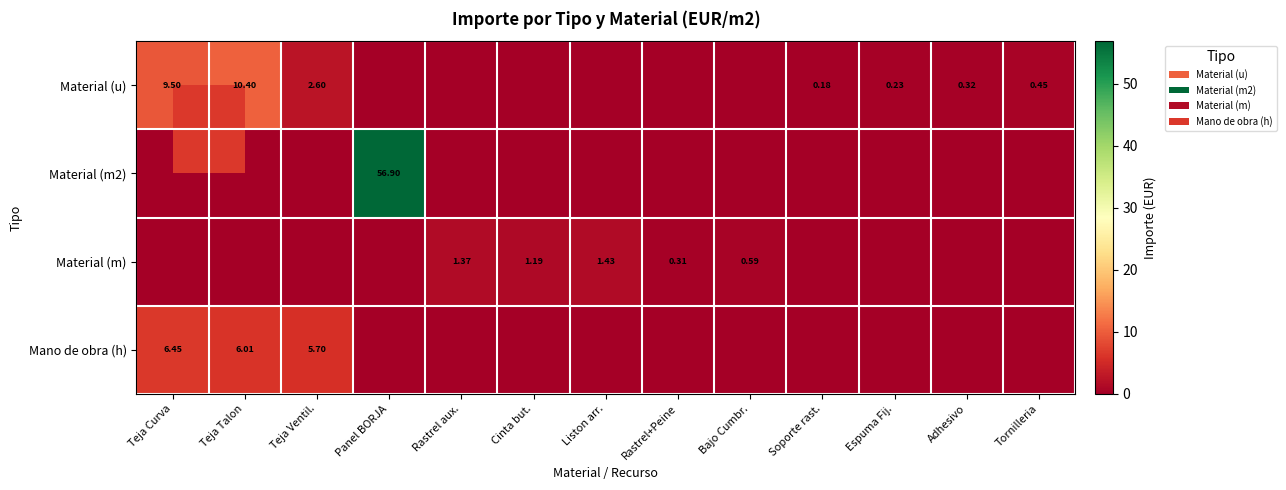

Which series has the largest range (max minus min)?

Material (m2)